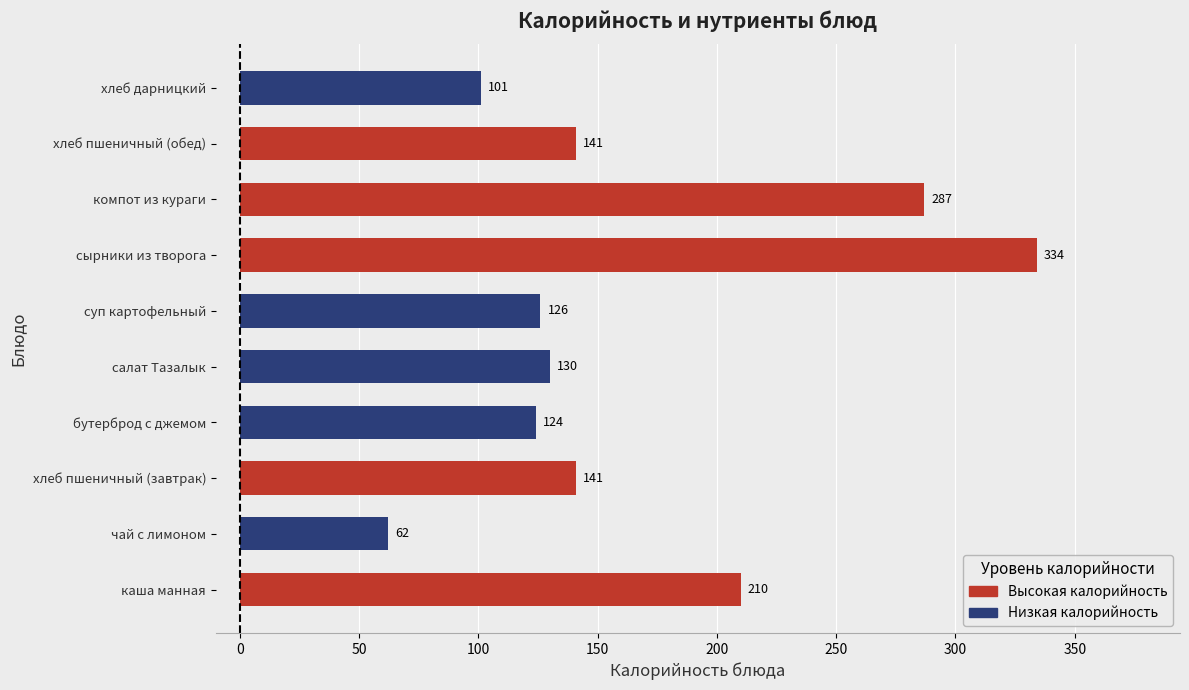

Which label corresponds to the largest value in the chart?

сырники из творога